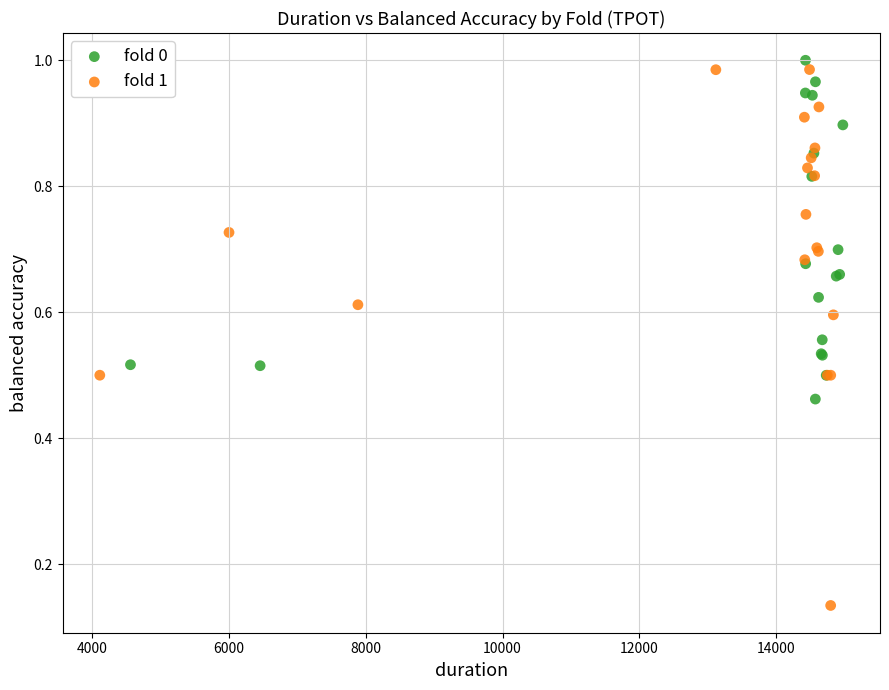

Which series has the widest spread of Y values?

fold 1